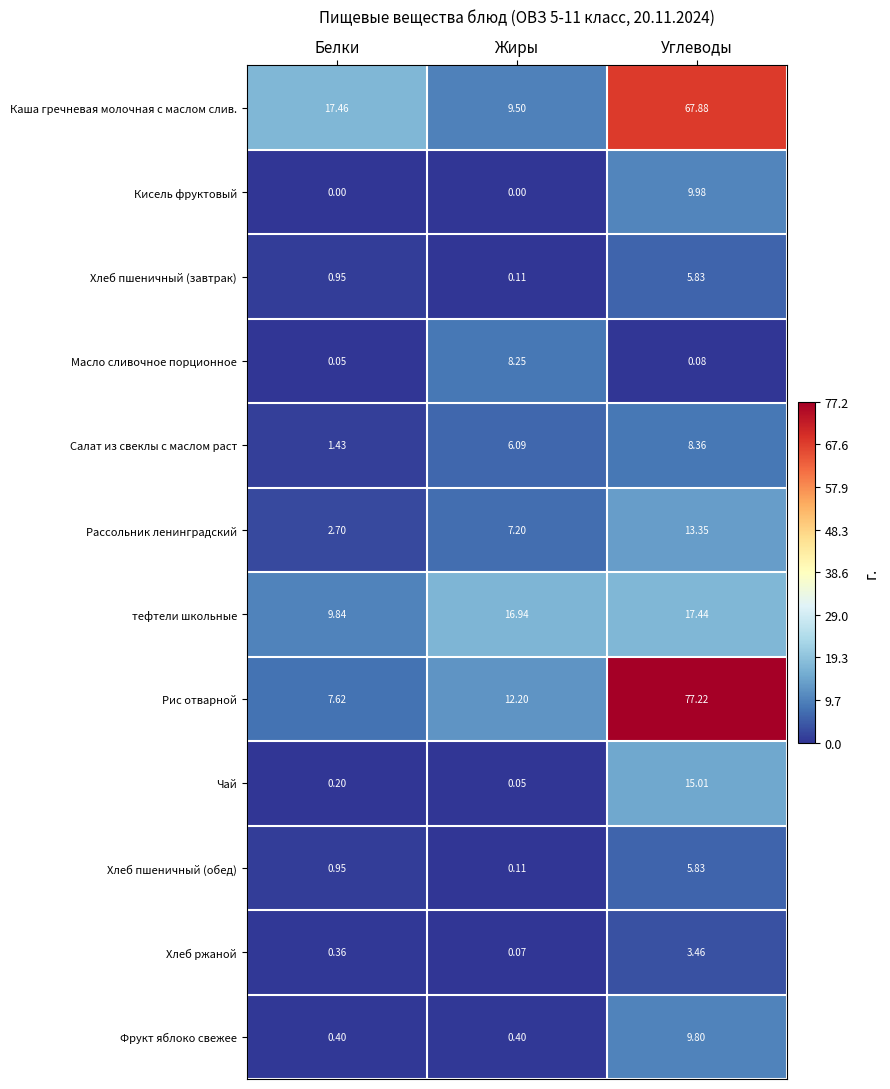

At which label does Чай reach its peak?

Углеводы